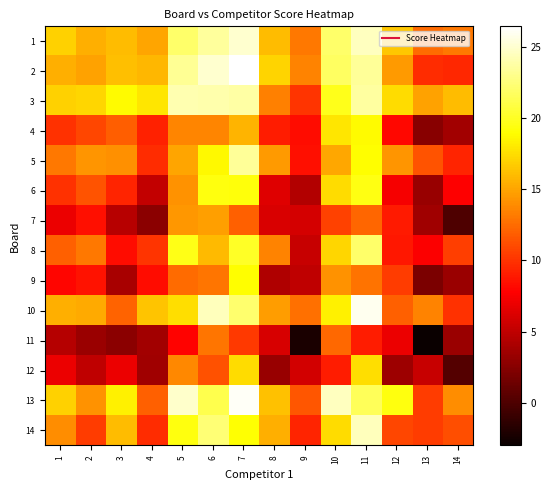

List the series in order of their peak value, lowest first.

11, 7, 12, 4, 9, 6, 8, 5, 3, 14, 1, 10, 13, 2